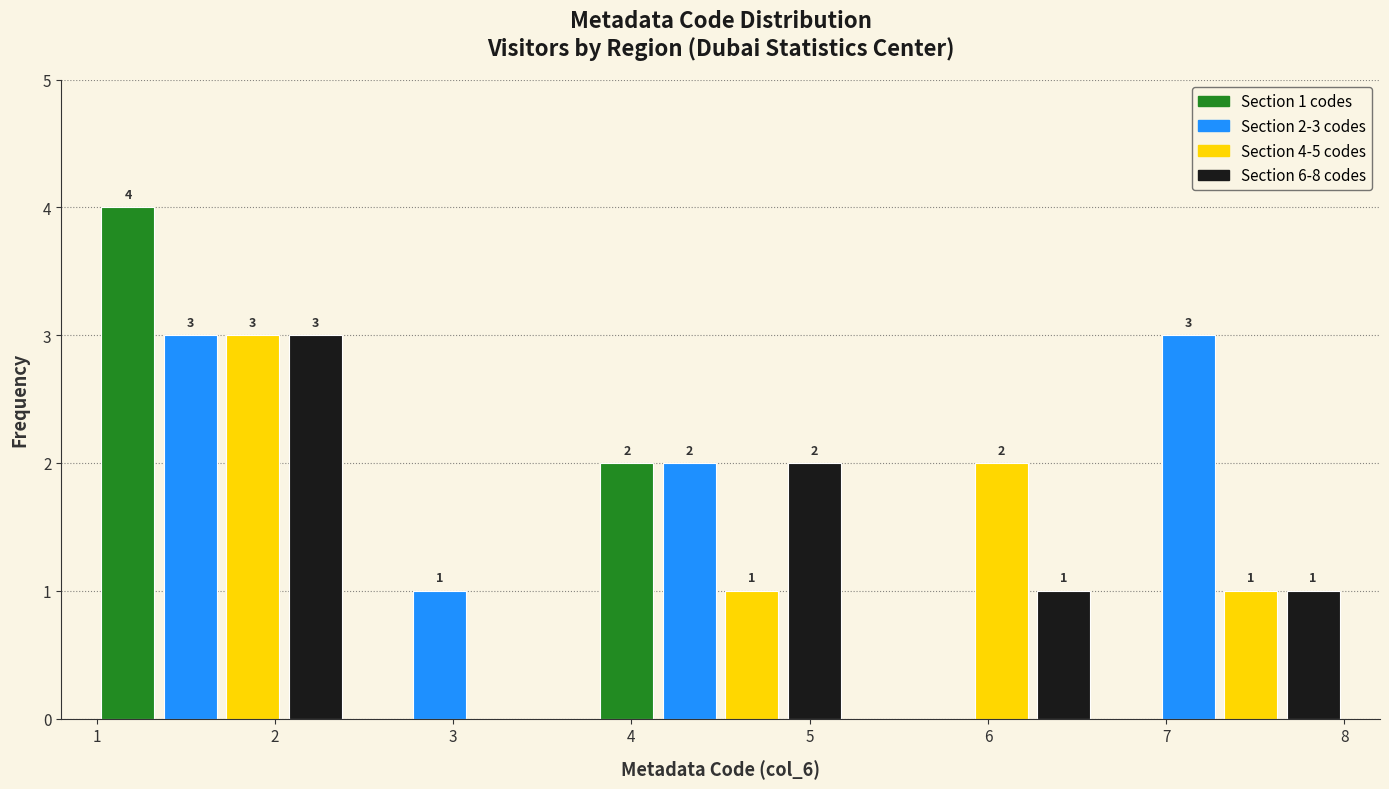

Read against the x-axis, roughly where is the centre of the tallest bar?

1.2